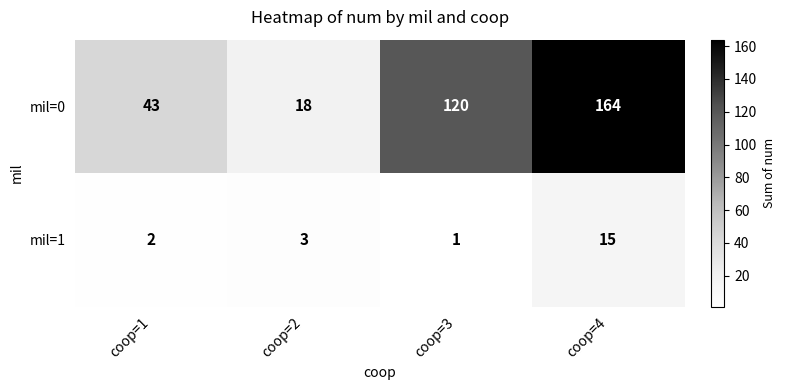

What is the difference between the maximum and minimum values in the mil=0 series?

146